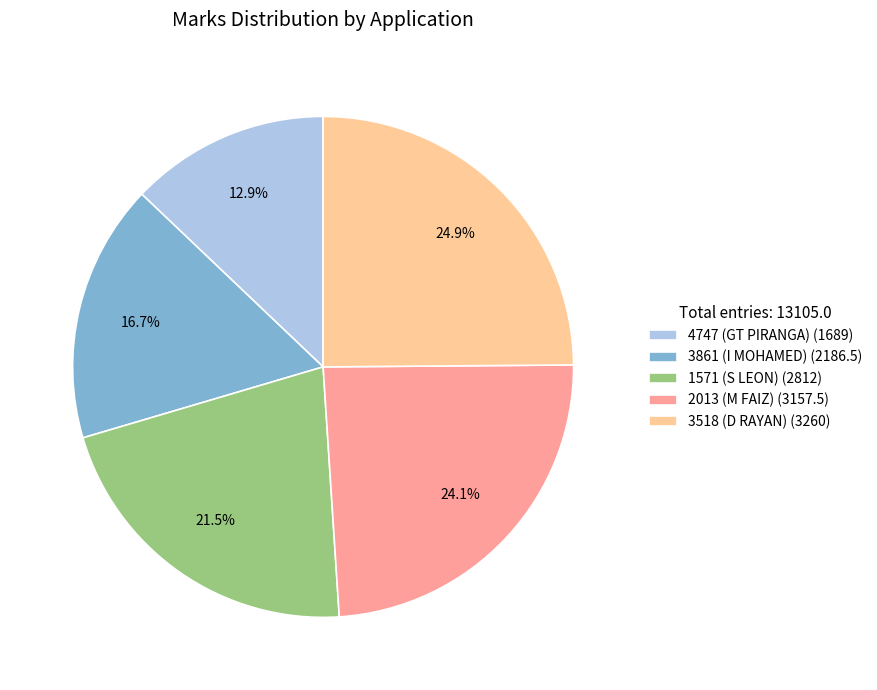

Is 4747 (GT PIRANGA) the majority of the pie?

No